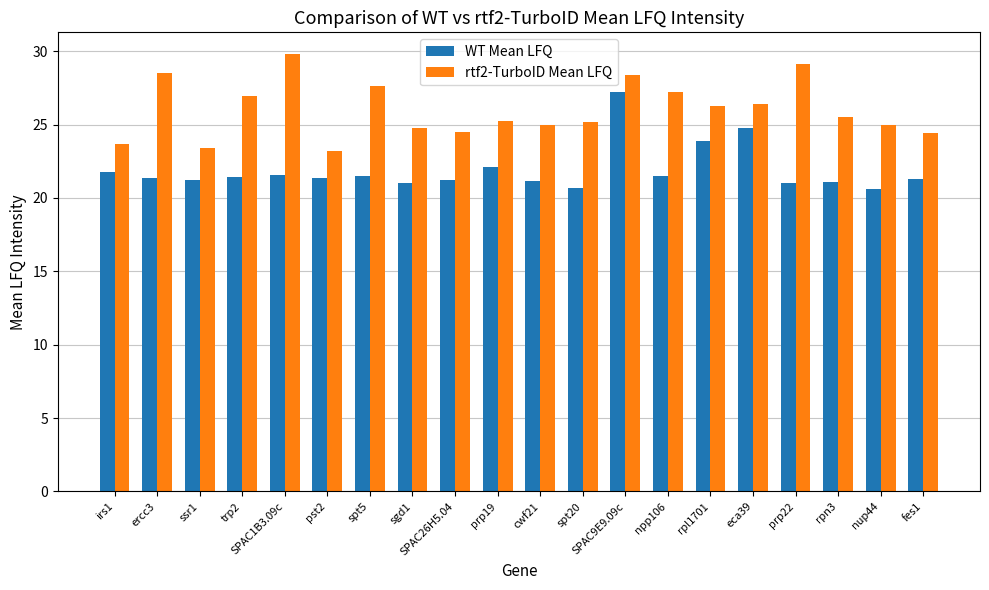

At how many categories does at least one series exceed 21?

20